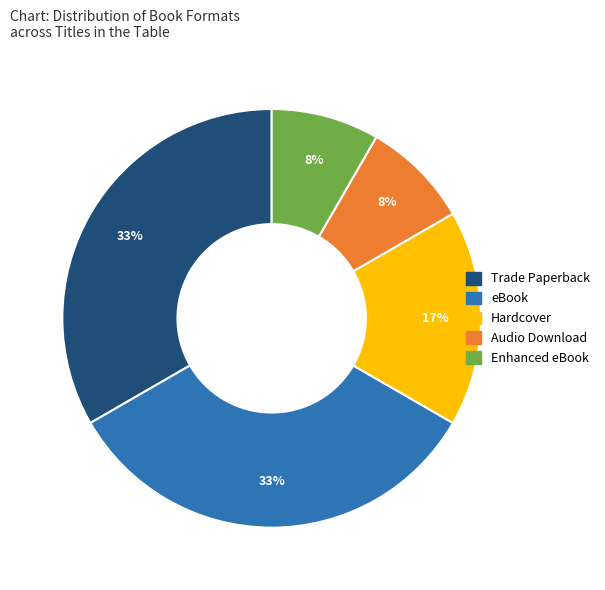

Is there a majority slice in this chart?

No